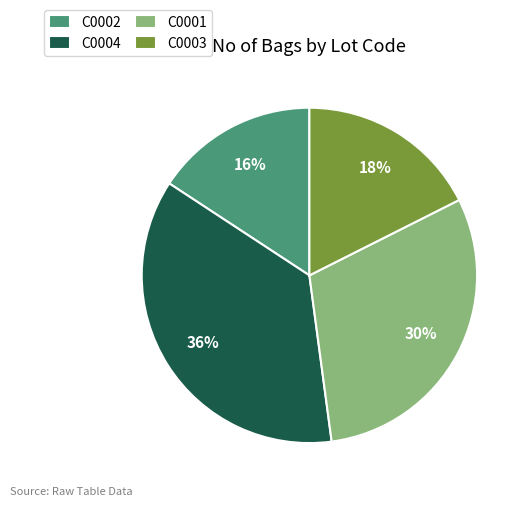

True or false: C0004 accounts for 36% of the total.

True